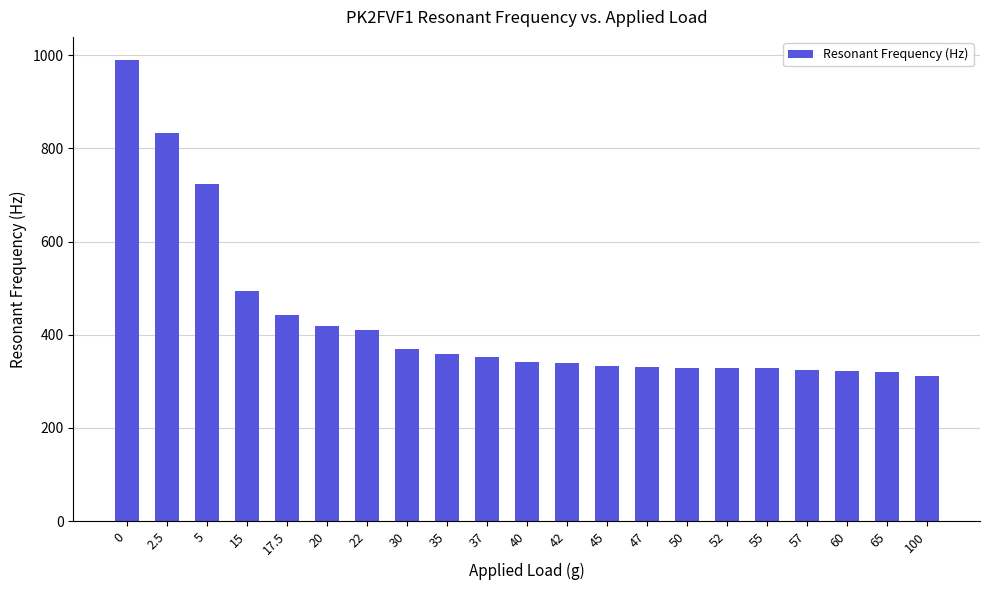

The value at 50 is 562. True or false?

False